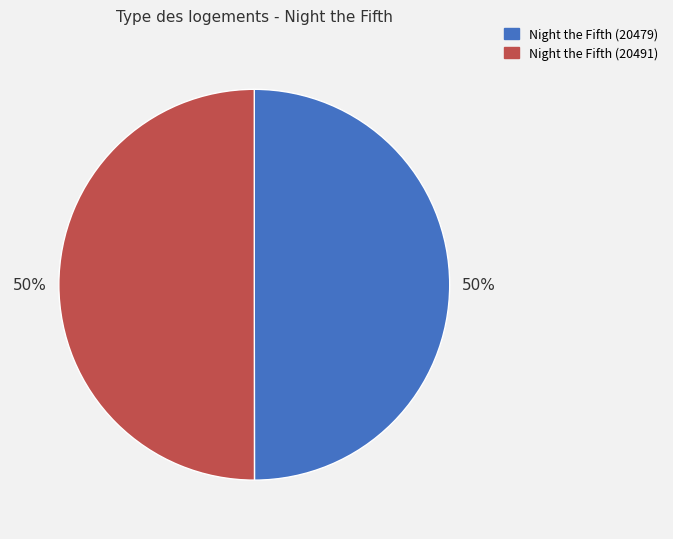

Is the sum of Night the Fifth (20491) and Night the Fifth (20479) greater than half?

Yes